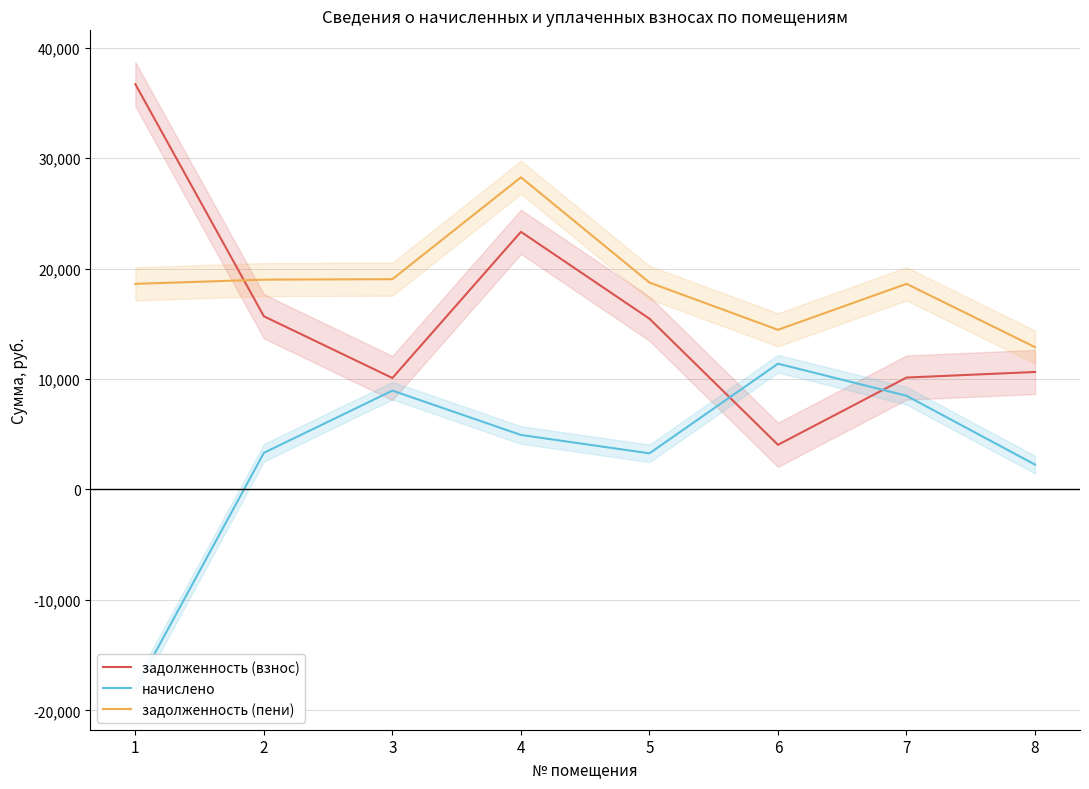

At which label is начислено closest to -3343?

8